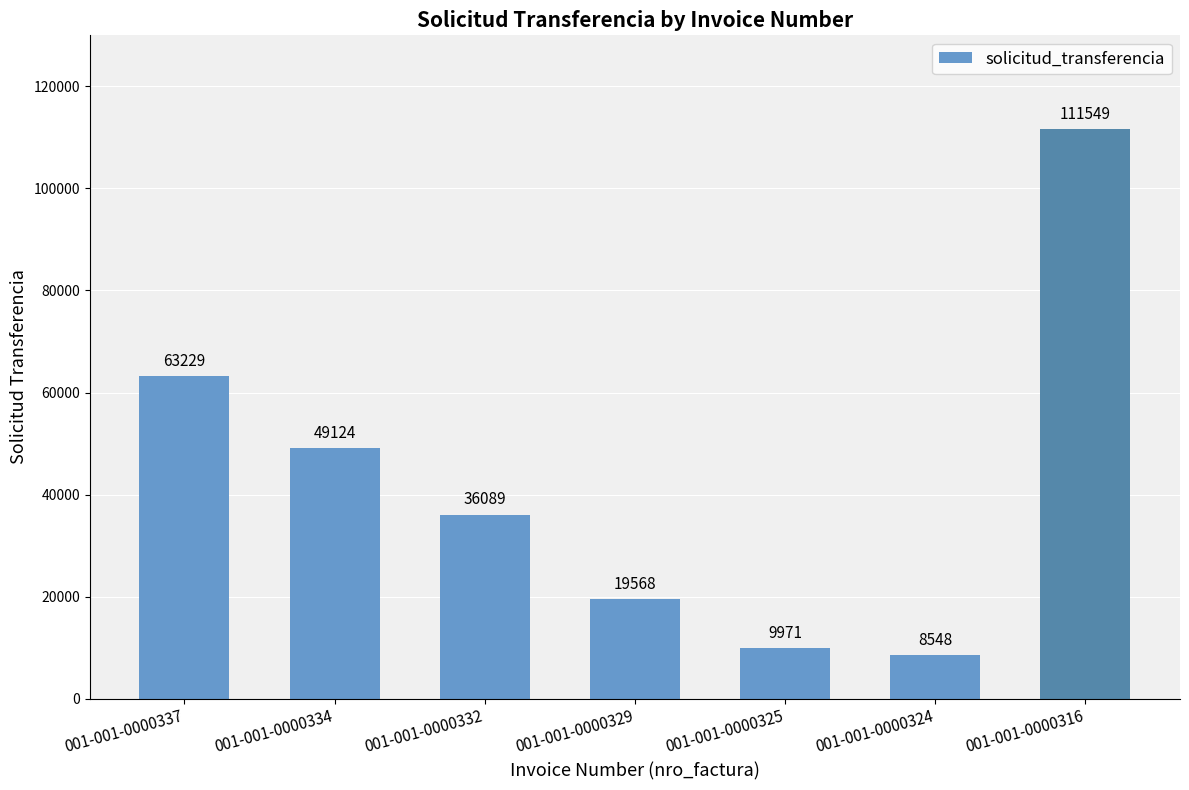

What is the change in value from 001-001-0000334 to 001-001-0000325?

-39153